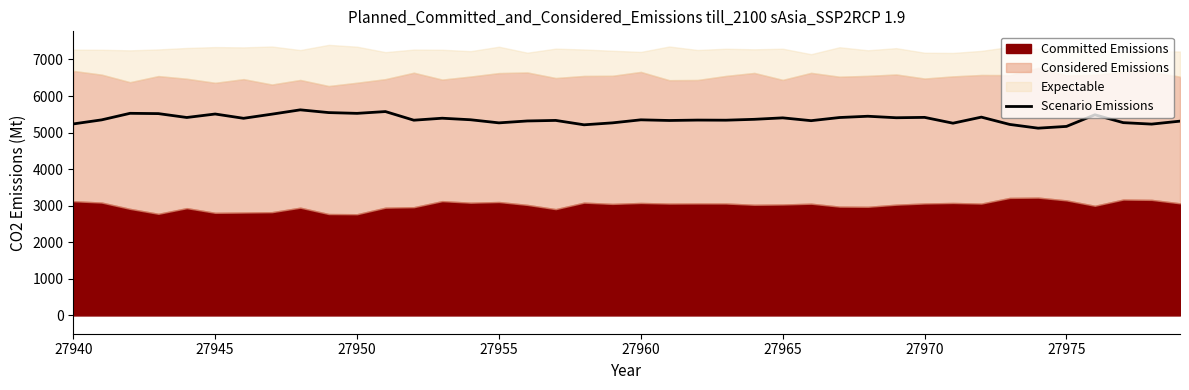

Is it true that Scenario Emissions equals 1555 at 27945?

False